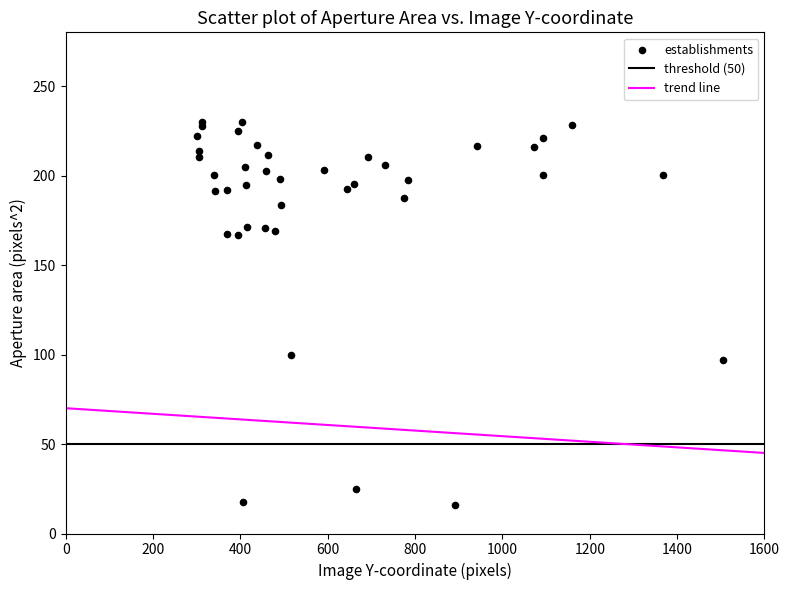

What Y value in the scatter plot is closest to 122?

99.7